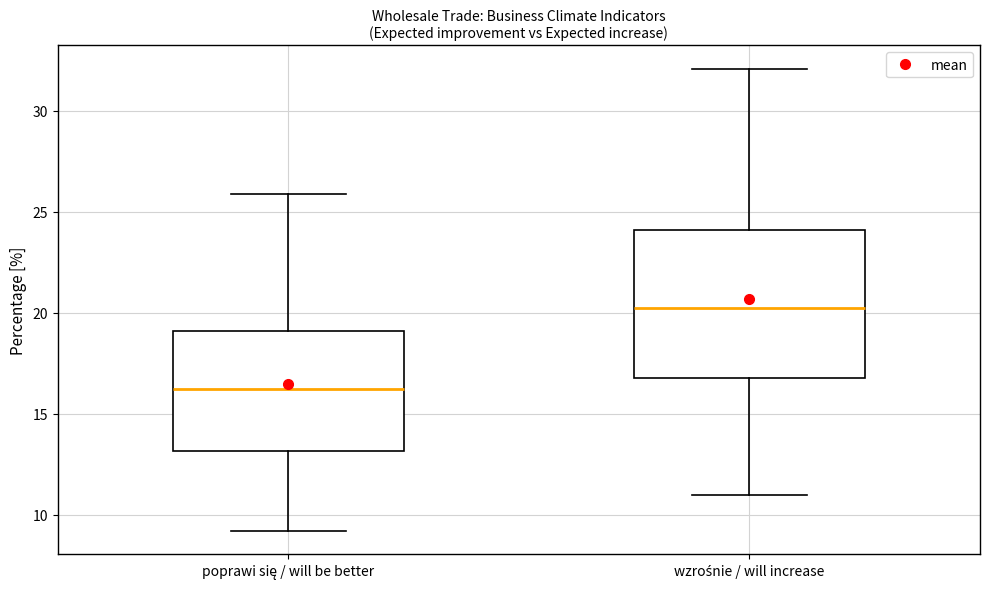

Reading left to right, read every box against the y-axis: the position of its median line, the range the box covers, and the ends of its whiskers. The values are not printed on the chart, so give them approximately, as read against the axis.

poprawi się / will be better: median 16.5, box 13.0 to 19.0, whiskers 9.0 to 26.0
wzrośnie / will increase: median 20.5, box 17.0 to 24.0, whiskers 11.0 to 32.0